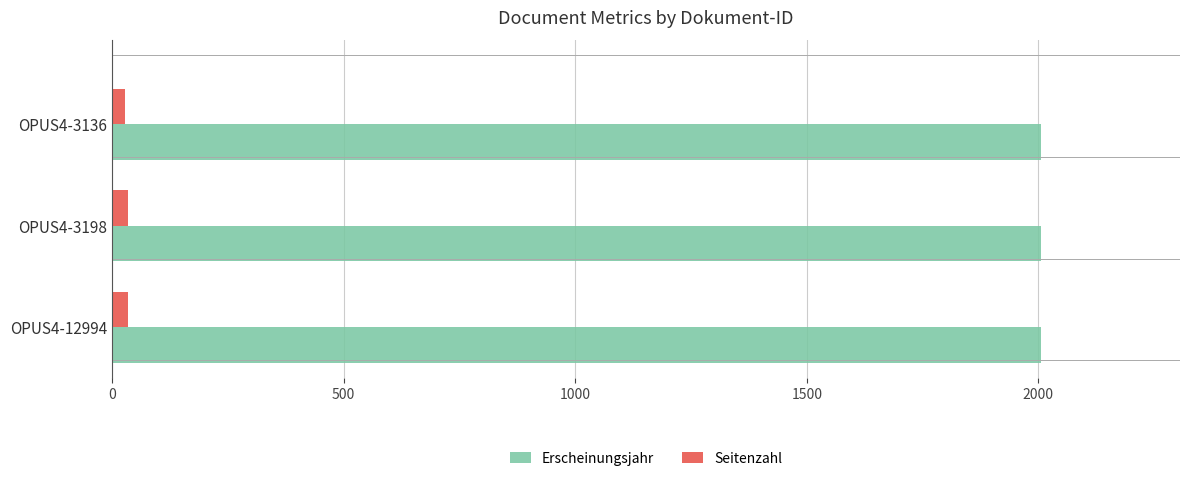

The Seitenzahl series shows 35 at OPUS4-12994. True or false?

True